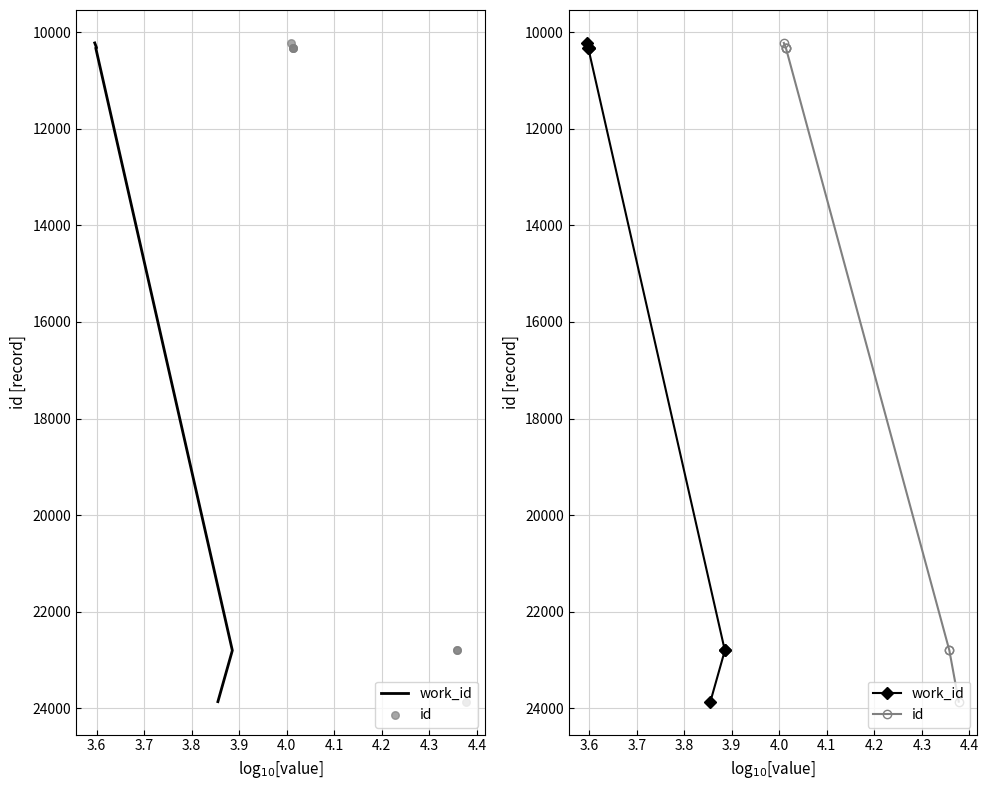

Which series has the largest Y range (max minus min)?

work_id